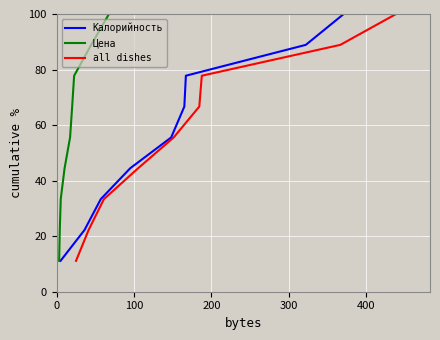

Reading left to right, transcribe all the data shown in this chart.

Калорийность: 11.1	22.2	33.3	44.4	55.6	66.7	77.8	88.9	100.0
Цена: 11.1	22.2	33.3	44.4	55.6	66.7	77.8	88.9	100.0
all dishes: 11.1	22.2	33.3	44.4	55.6	66.7	77.8	88.9	100.0